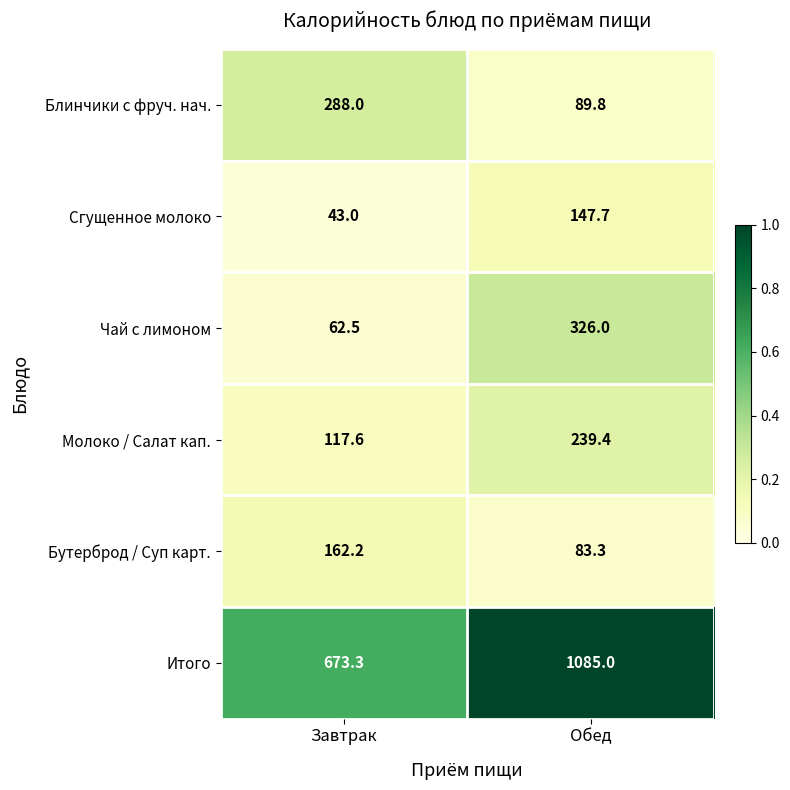

At which label does Бутерброд / Суп карт. first exceed 162?

Завтрак